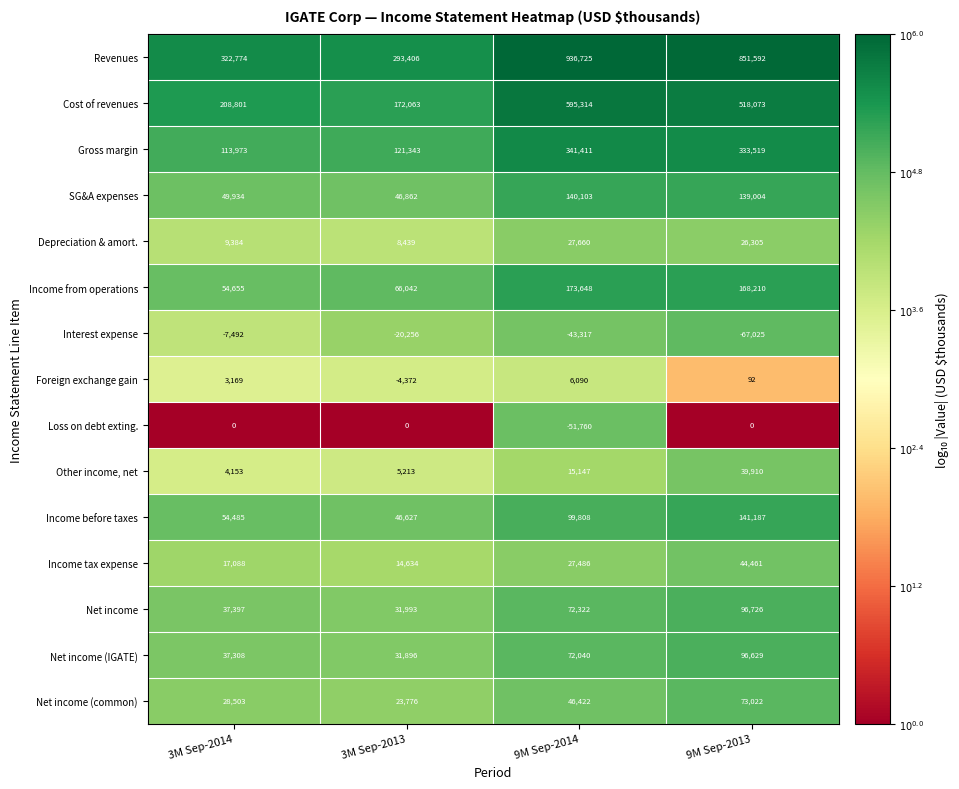

Which series has the largest total across all categories?

Revenues